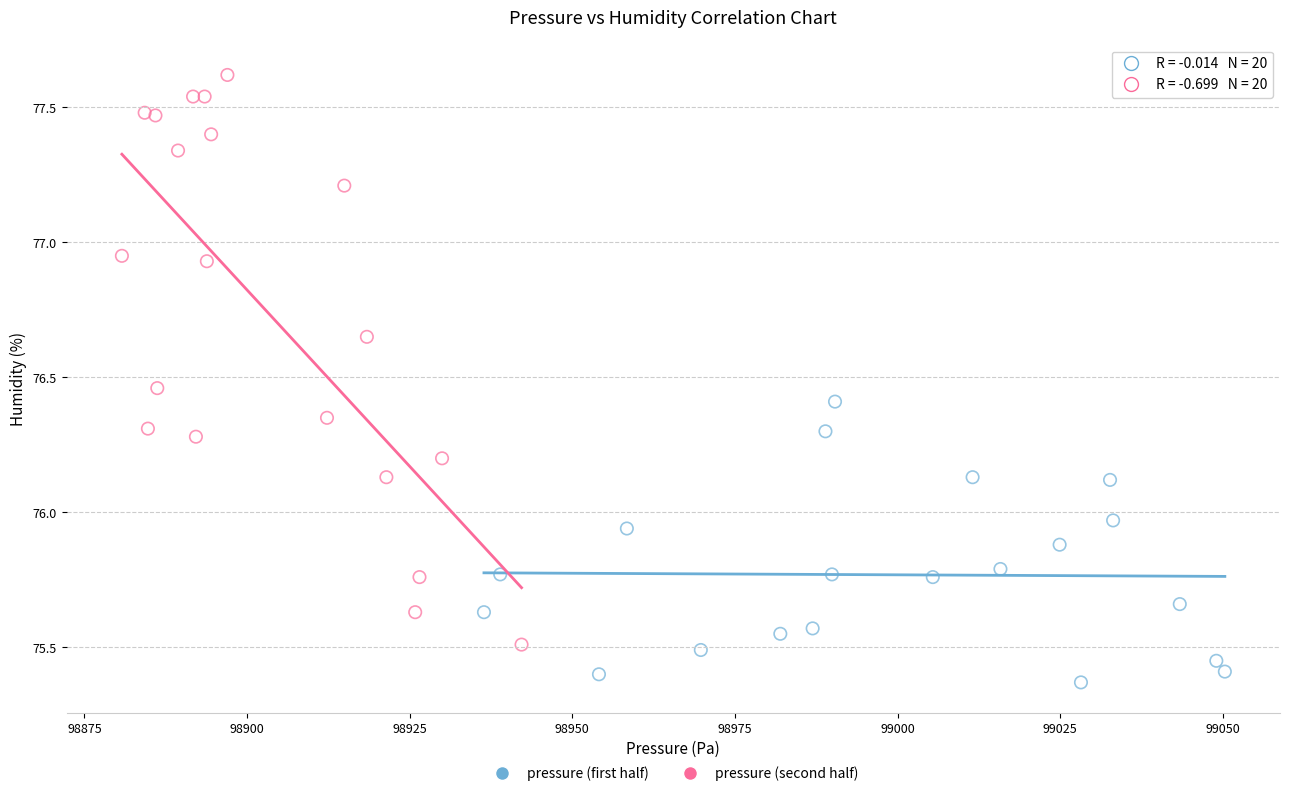

Which series has the widest spread of Y values?

pressure (second half)